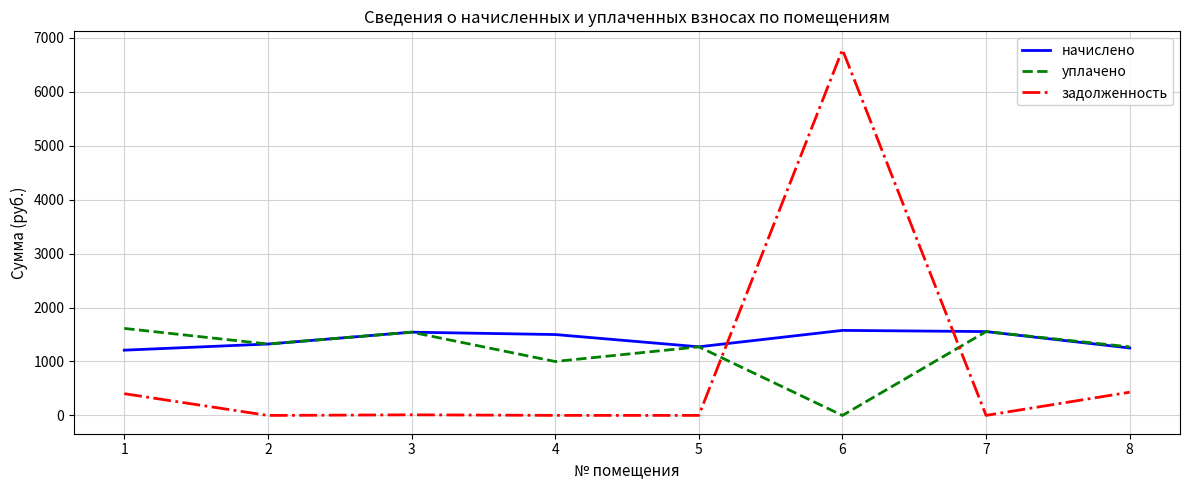

The value of уплачено at 1 is 599.3. True or false?

False